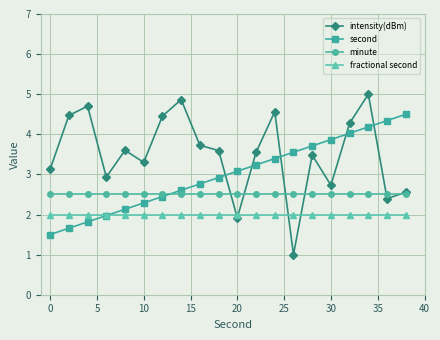

Which series has the largest total across all categories?

intensity(dBm)